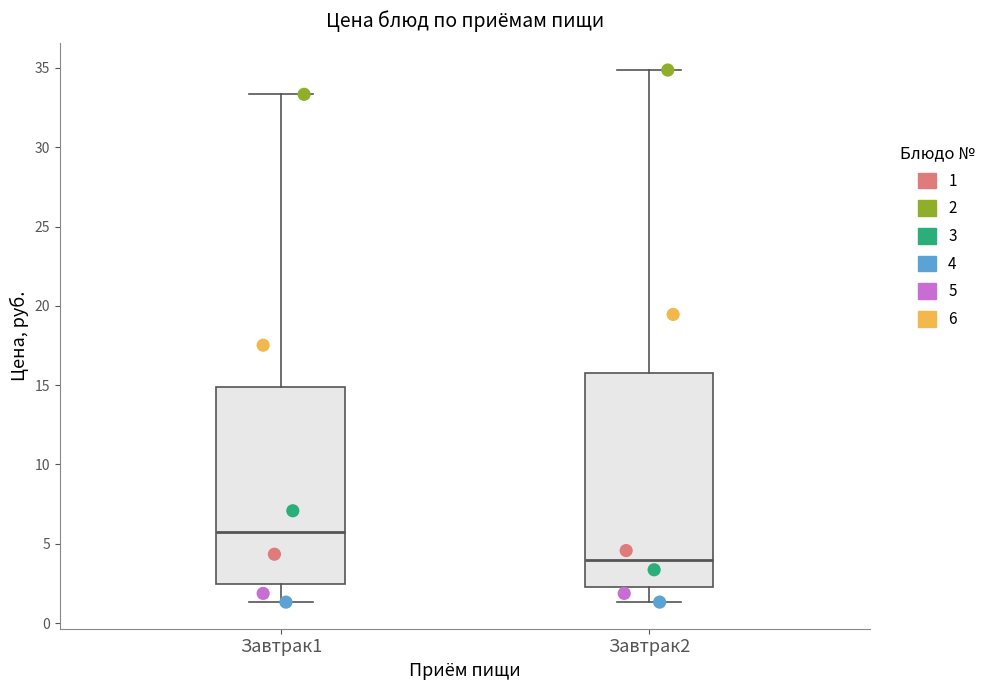

Reading left to right, read every box against the y-axis: the position of its median line, the range the box covers, and the ends of its whiskers. The values are not printed on the chart, so give them approximately, as read against the axis.

Завтрак1: median 5.5, box 2.5 to 15.0, whiskers 1.5 to 33.5
Завтрак2: median 4.0, box 2.0 to 15.5, whiskers 1.5 to 35.0